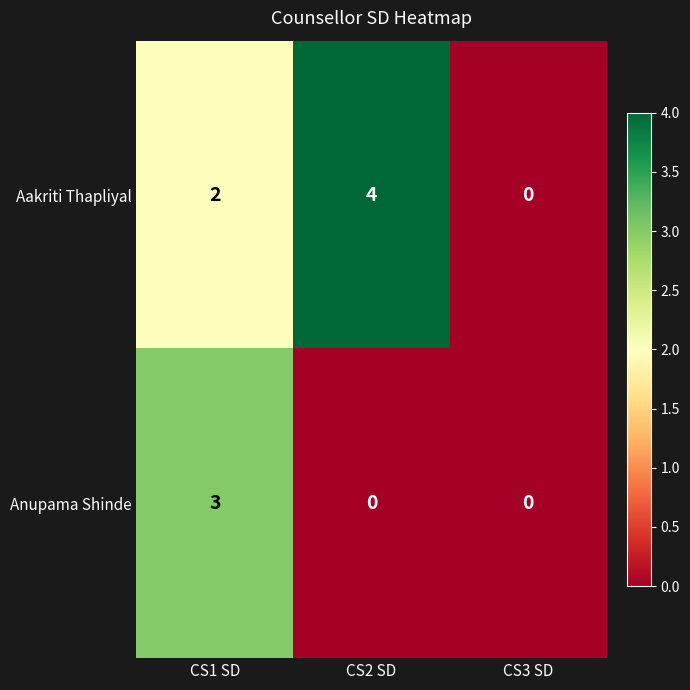

Reading left to right, extract all data points from this chart.

Aakriti Thapliyal: 2	4	0
Anupama Shinde: 3	0	0